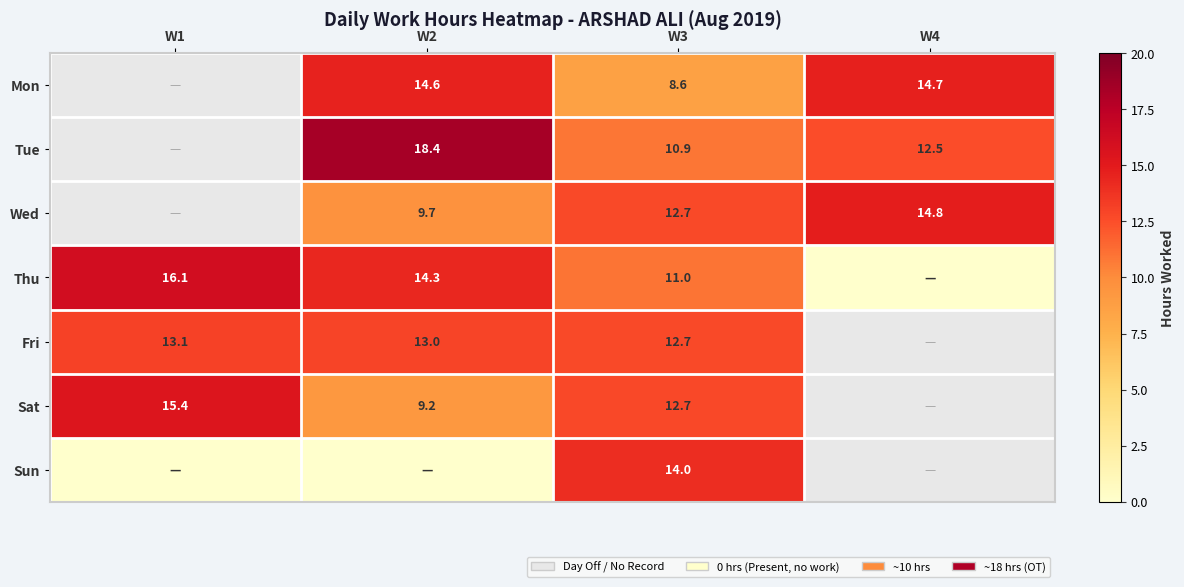

Is the value of Wed at W2 greater than the value of Sat at W2?

Yes